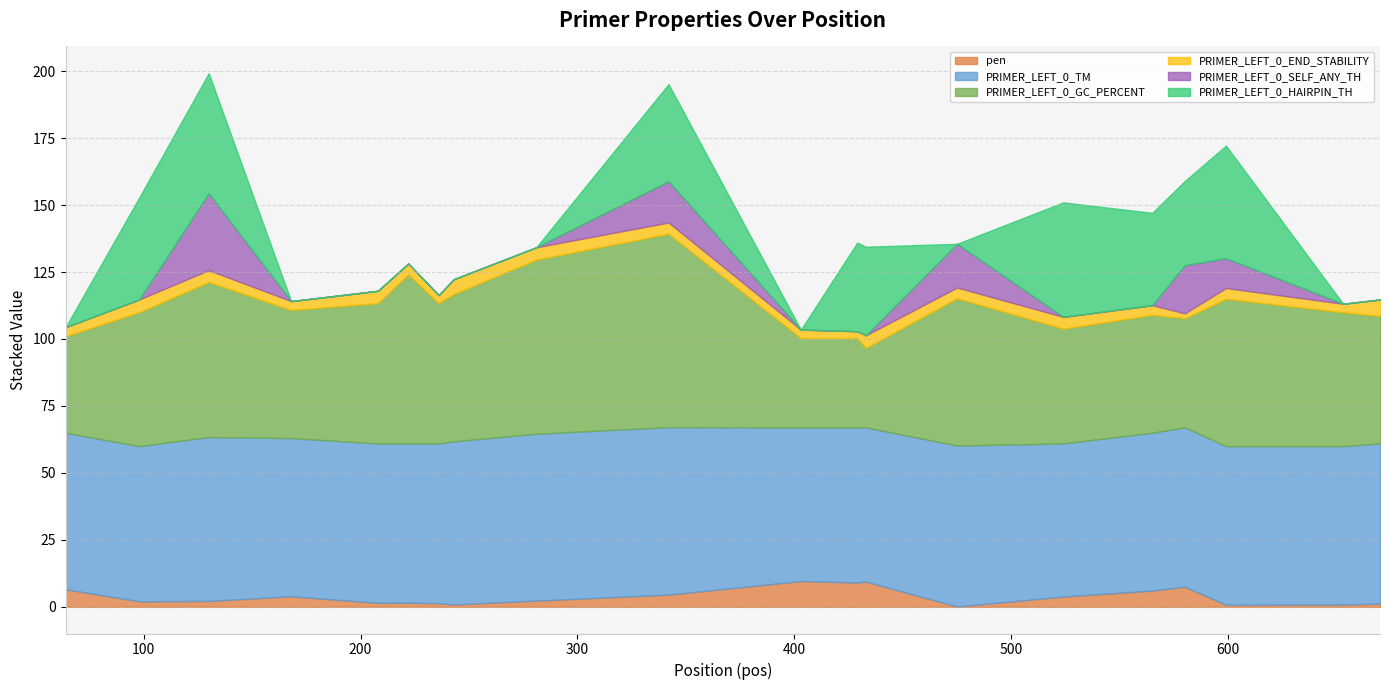

Where is PRIMER_LEFT_0_HAIRPIN_TH nearest to the value 22?

580